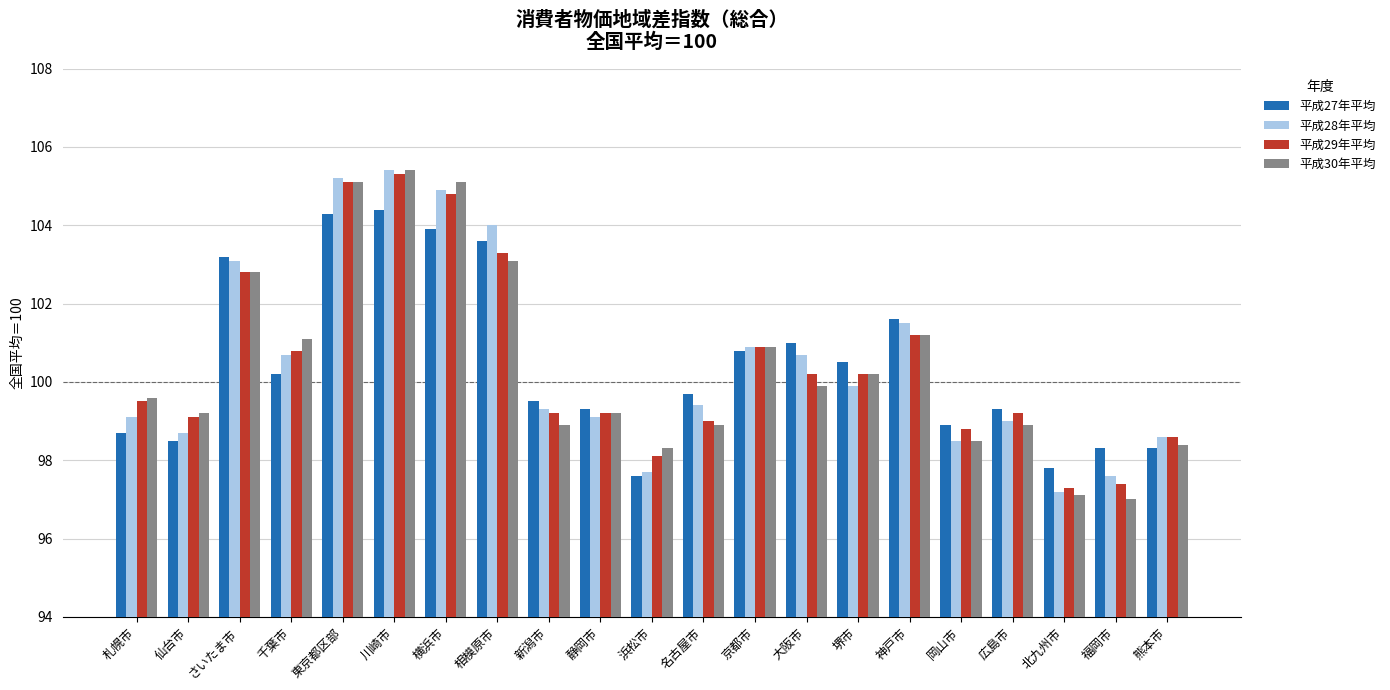

The 平成28年平均 series shows 101.5 at 神戸市. True or false?

True